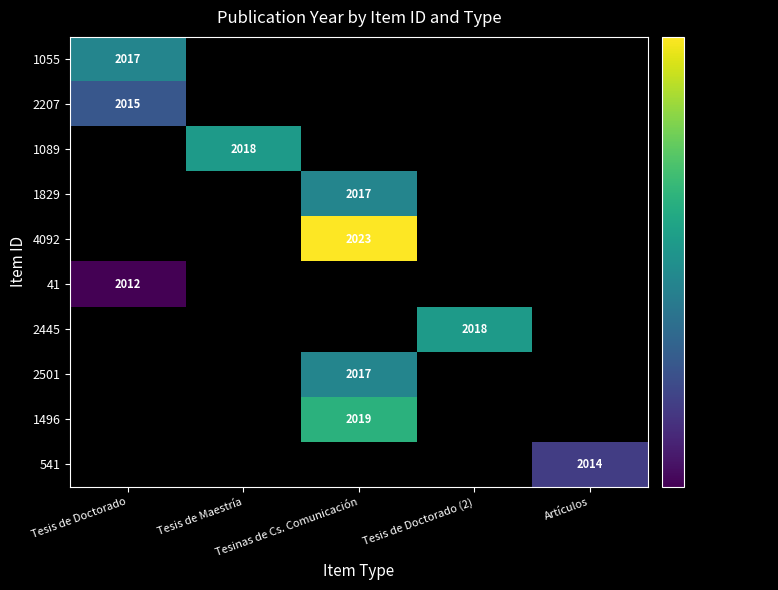

True or false: 1055 has a value of 0 at Tesis de Maestría.

True